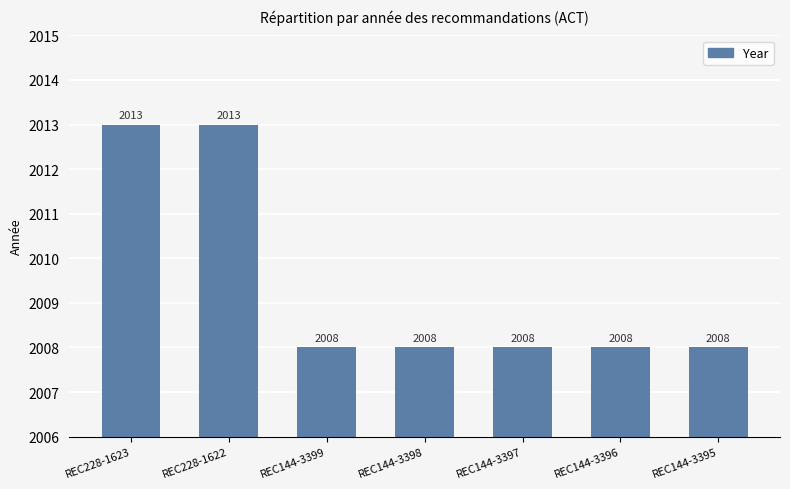

Is it true that the value at REC144-3397 is 2008?

True